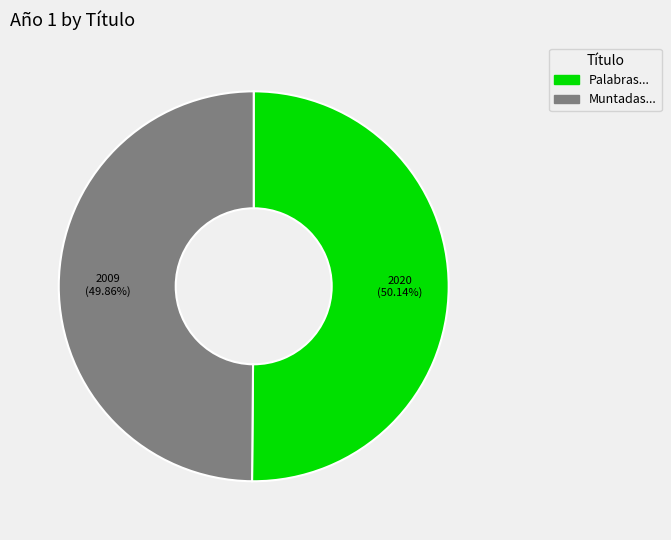

How many segments does this pie chart have?

2